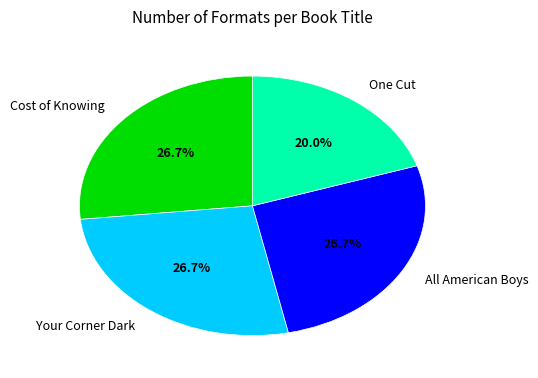

To the nearest percent, what portion does All American Boys represent?

27%